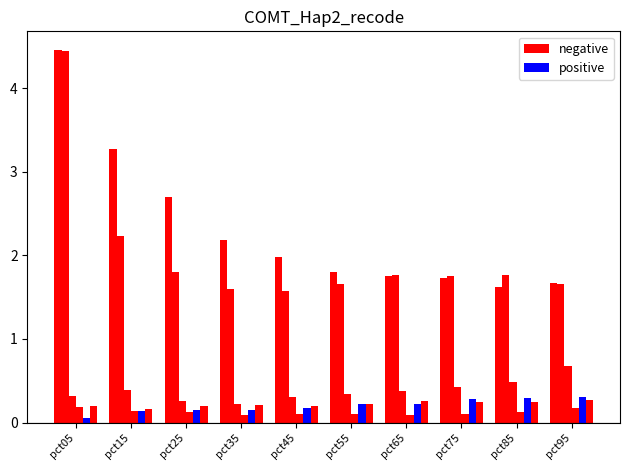

True or false: Jun has a value of 0.2 at pct95.

False